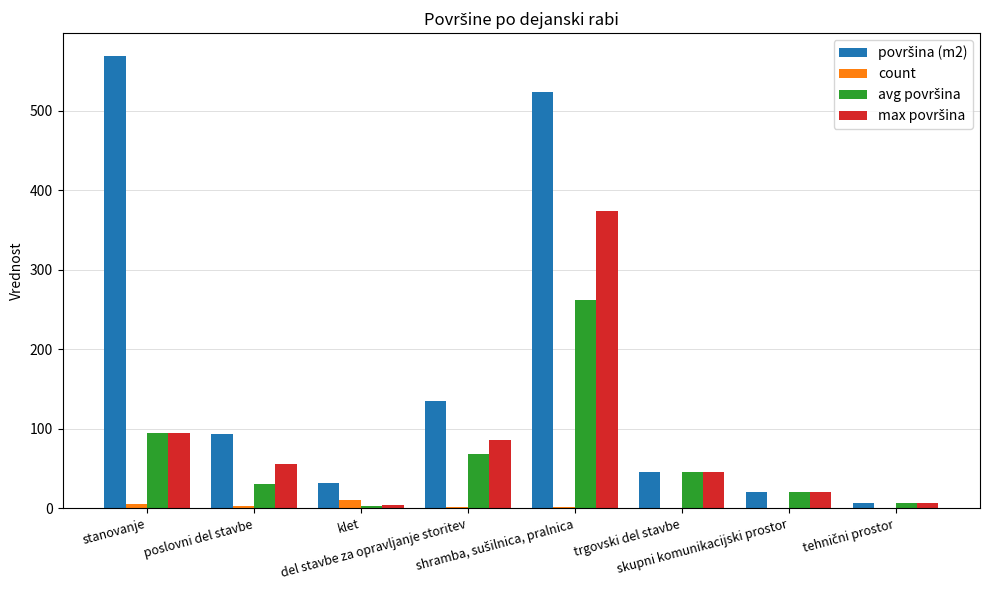

What is the greatest value displayed?

569.0